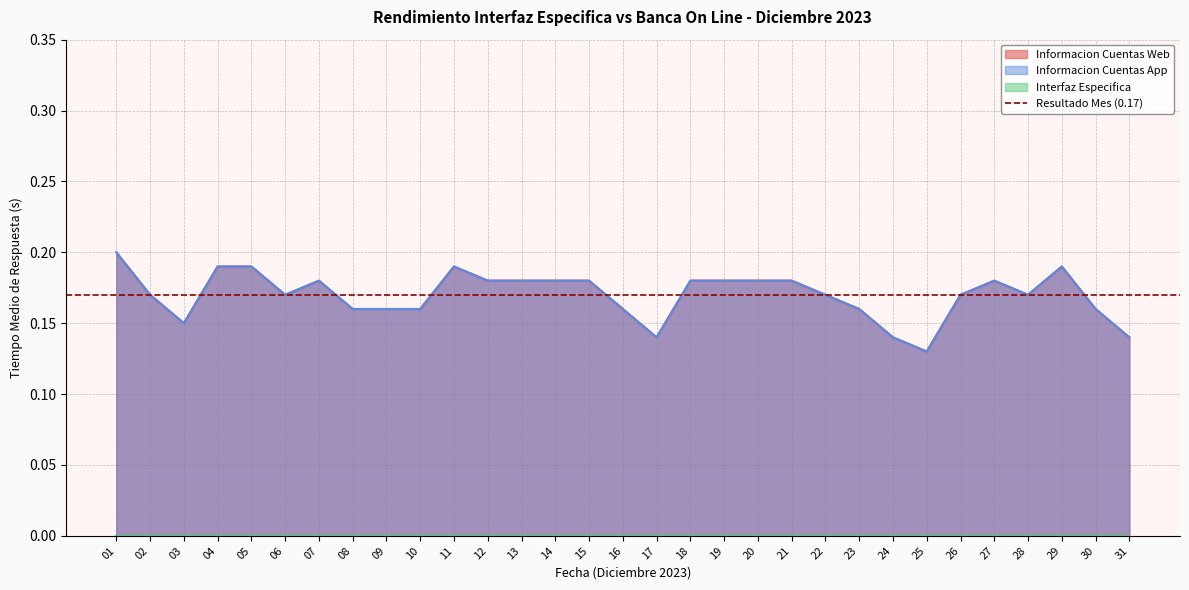

In Informacion Cuentas App, how many points are higher than both neighbors (excluding endpoints)?

4